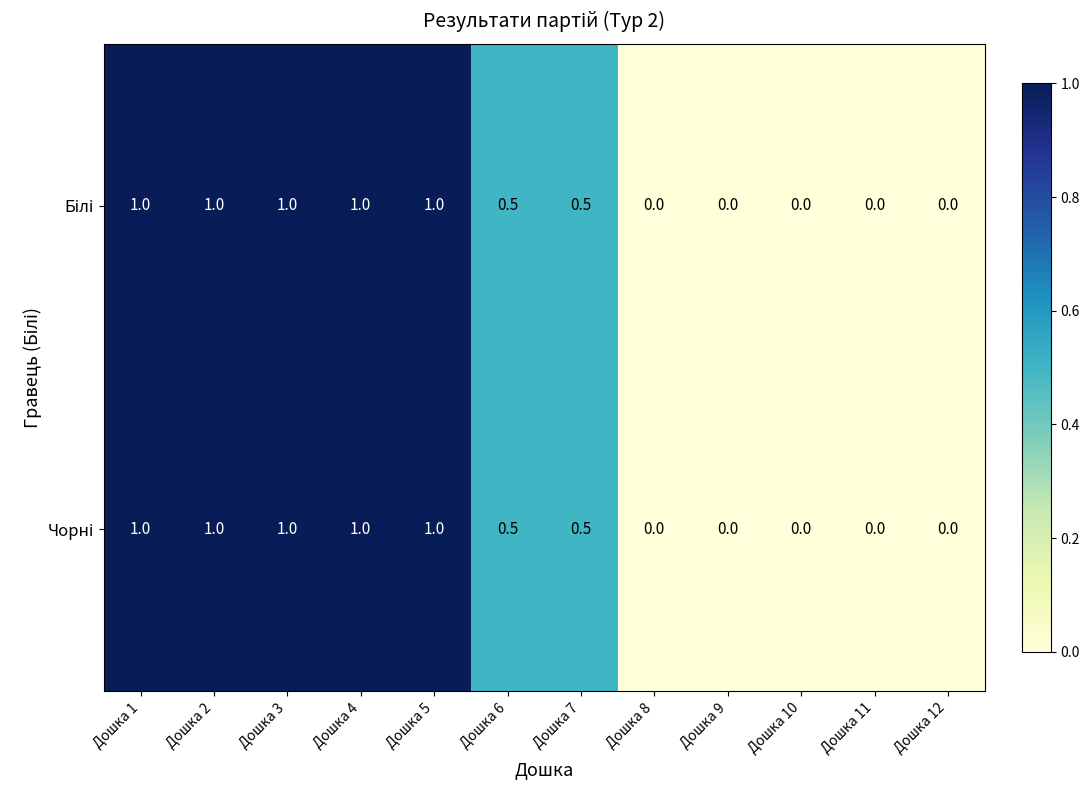

What is the maximum value shown in the chart?

1.0